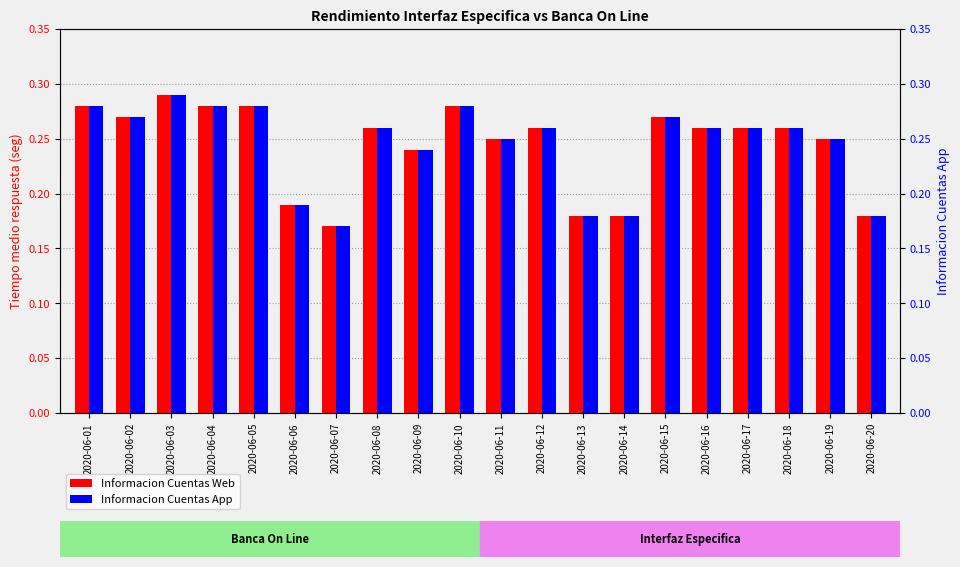

What is the sum of all Informacion Cuentas App values?

4.9